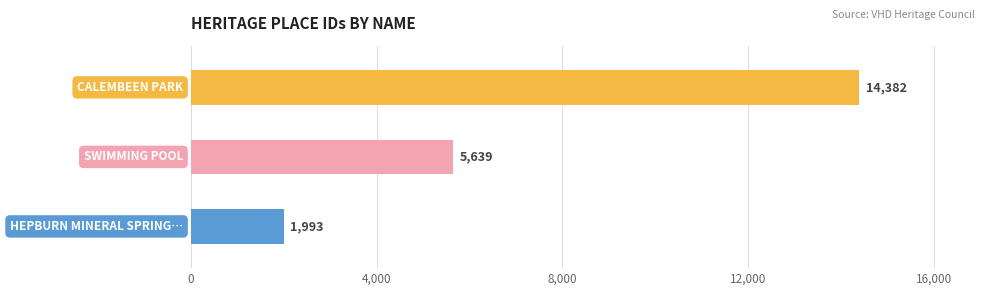

How many series are shown in this chart?

1